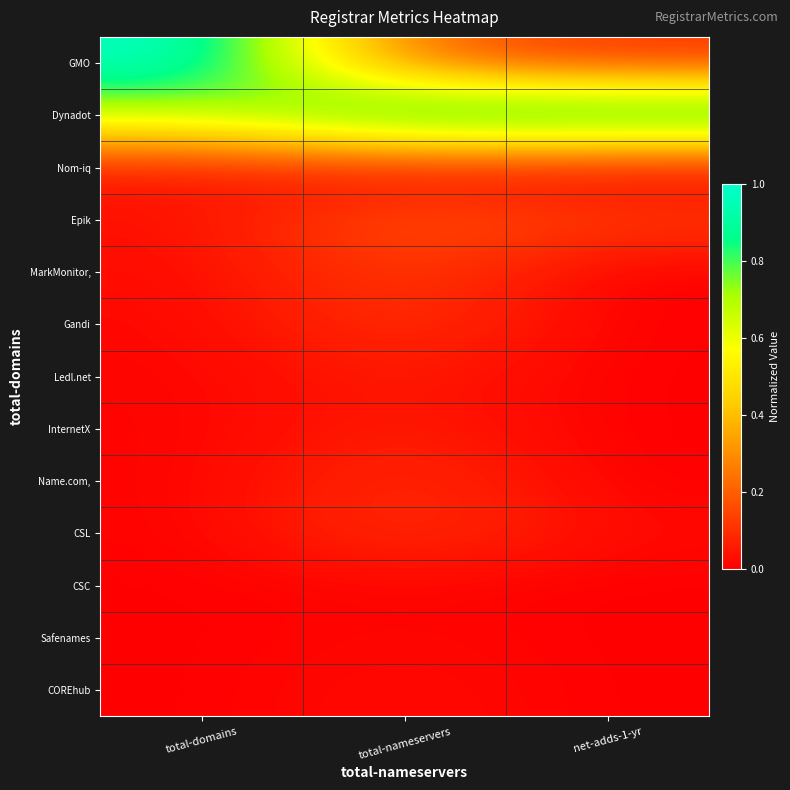

Between total-nameservers and total-domains, which is larger?

total-nameservers